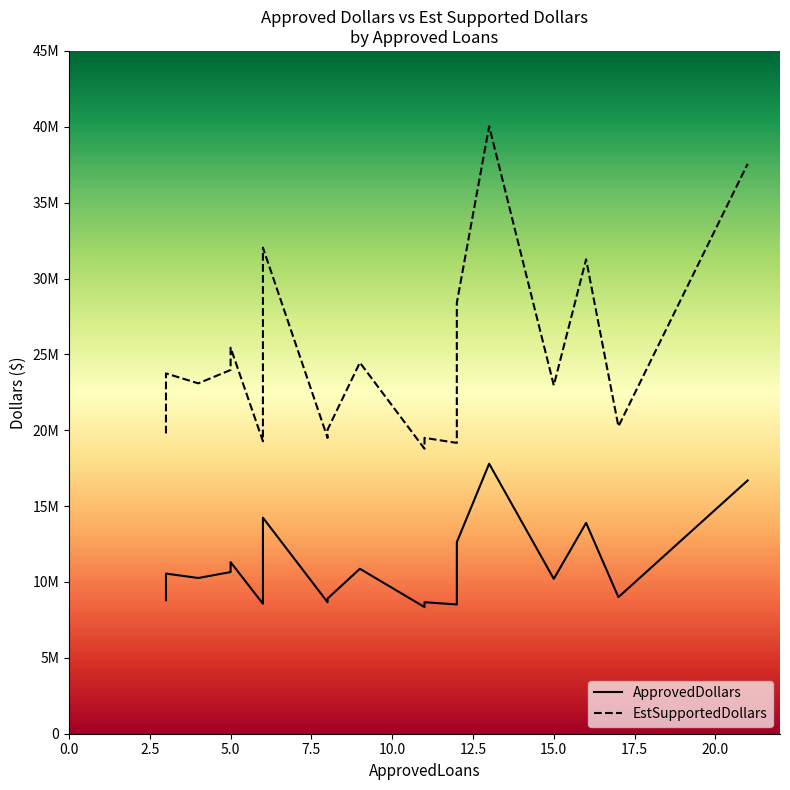

Is the value of EstSupportedDollars at 11 greater than the value of ApprovedDollars at 9?

Yes